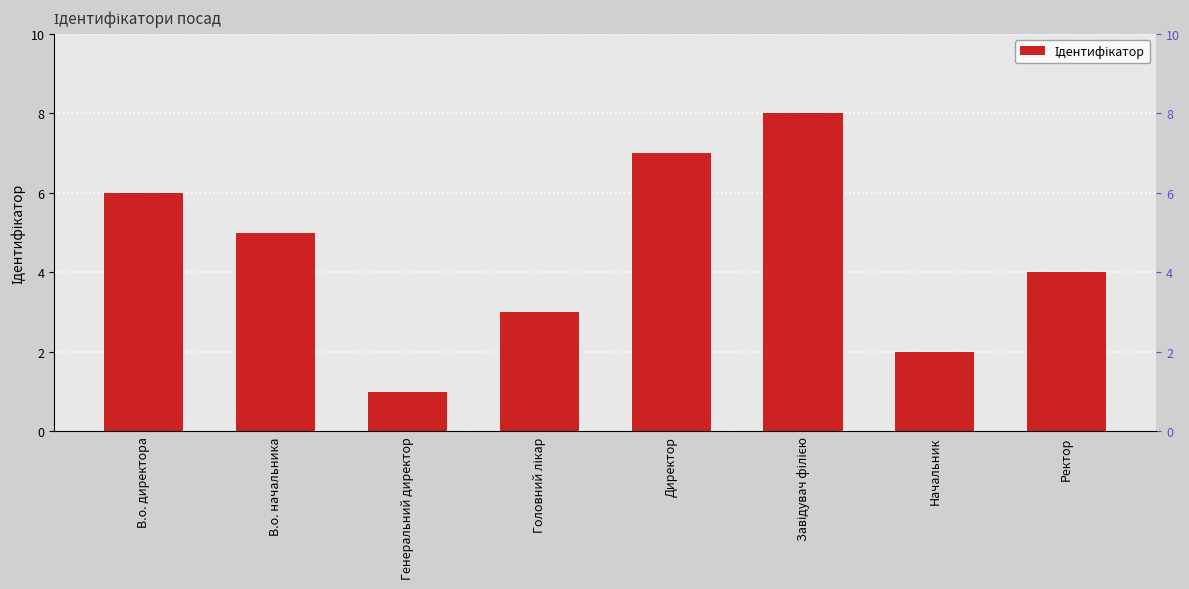

Count the values in the range 3 to 7.

5